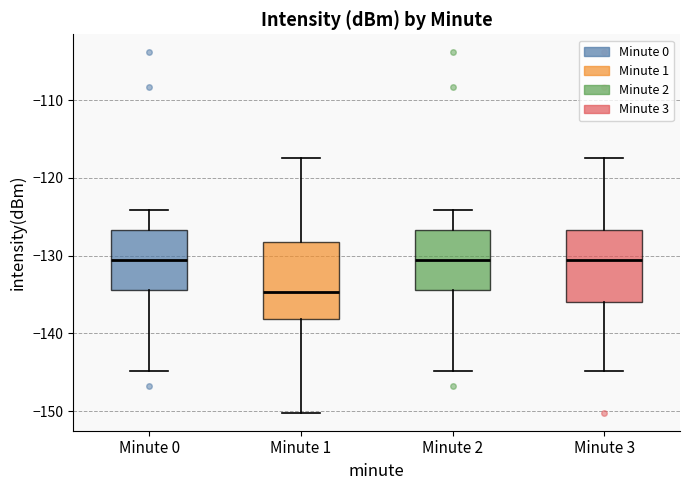

Reading left to right, transcribe this box plot: for each box, give where its median line is, the range the box spans, and where its two whiskers end, as read against the y-axis. The values are not printed on the chart, so give them approximately, as read against the axis.

Minute 0: median -131, box -134 to -127, whiskers -145 to -124
Minute 1: median -135, box -138 to -128, whiskers -150 to -117
Minute 2: median -131, box -134 to -127, whiskers -145 to -124
Minute 3: median -131, box -136 to -127, whiskers -145 to -117